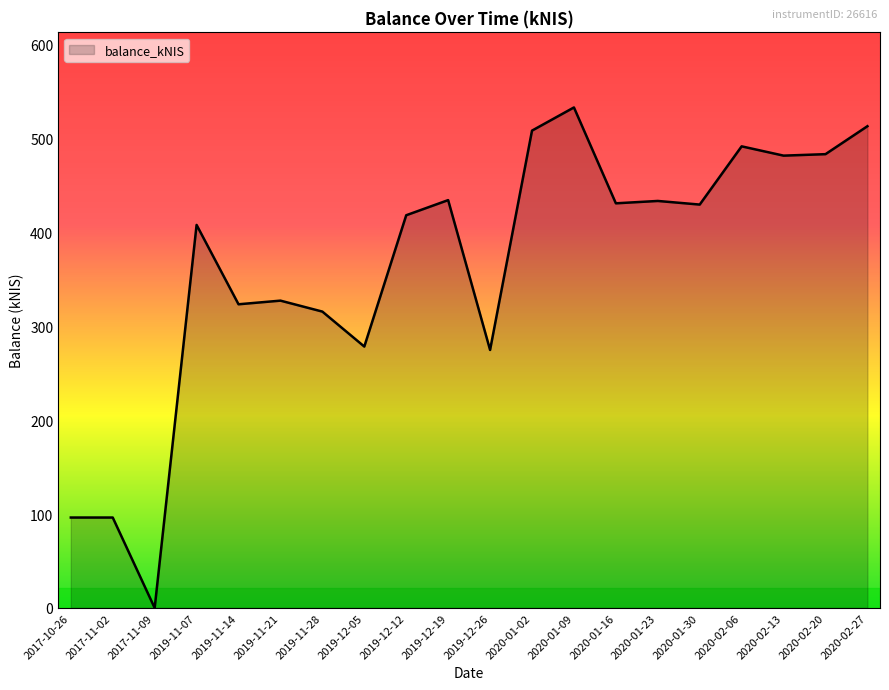

What is the greatest value displayed?

533.3